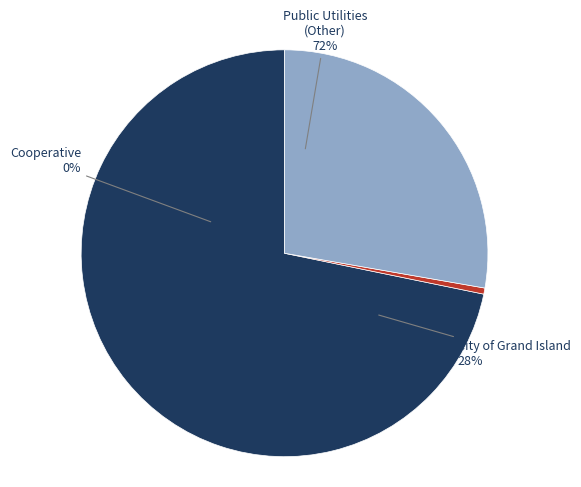

Which category has the biggest portion of the pie?

City of Grand Island